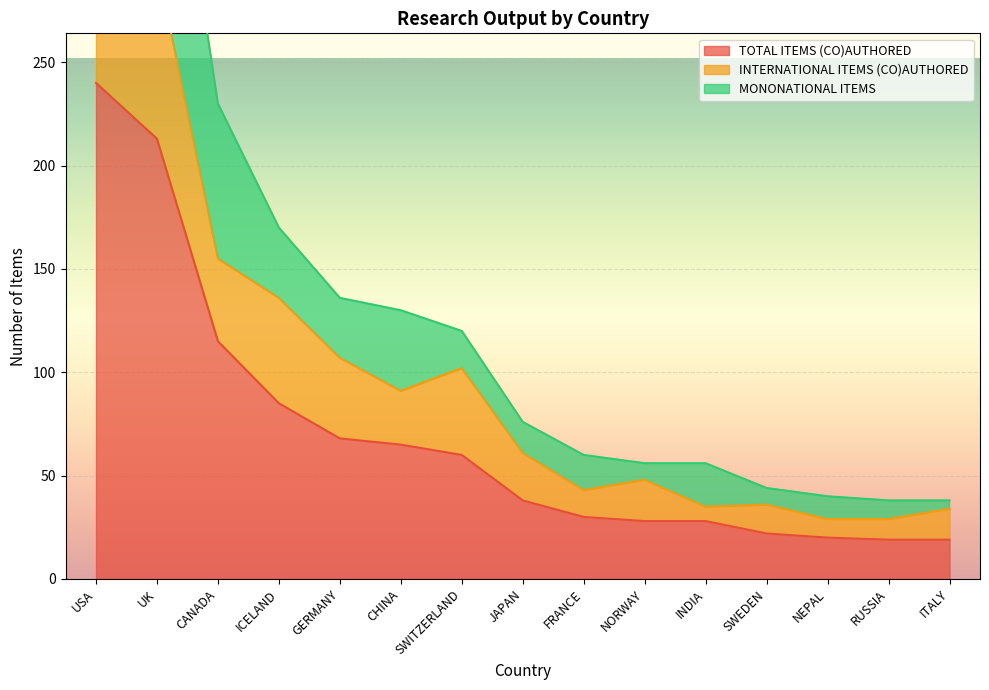

What is the sum of the TOTAL ITEMS (CO)AUTHORED values at NEPAL and SWEDEN?

42